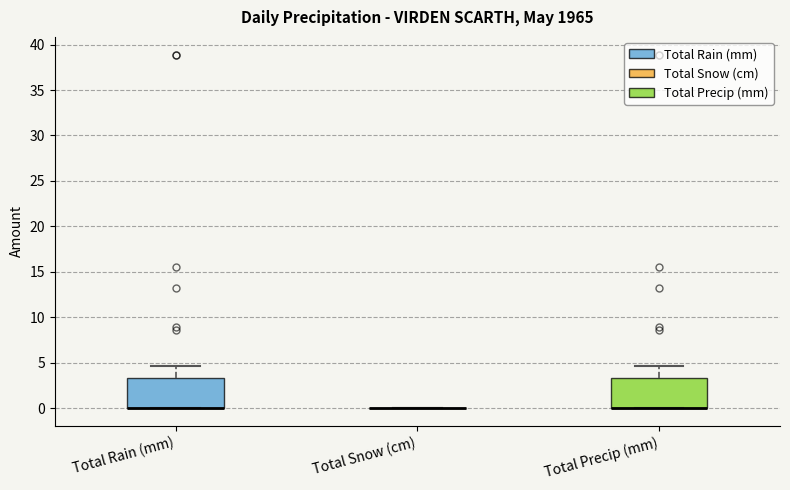

Reading left to right, transcribe this box plot: for each box, give where its median line is, the range the box spans, and where its two whiskers end, as read against the y-axis. The values are not printed on the chart, so give them approximately, as read against the axis.

Total Rain (mm): median 0.0 (drawn on the box's lower edge), box 0.0 to 3.5, whiskers 0.0 to 4.5
Total Snow (cm): box collapsed to a line at 0.0, whiskers 0.0 to 0.0
Total Precip (mm): median 0.0 (drawn on the box's lower edge), box 0.0 to 3.5, whiskers 0.0 to 4.5